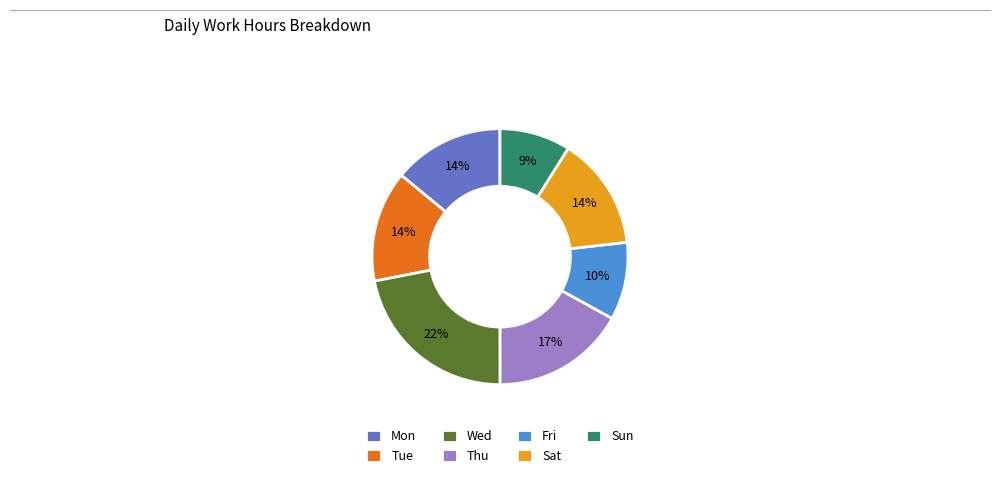

To the nearest percent, what percentage of the pie is Sat?

14%